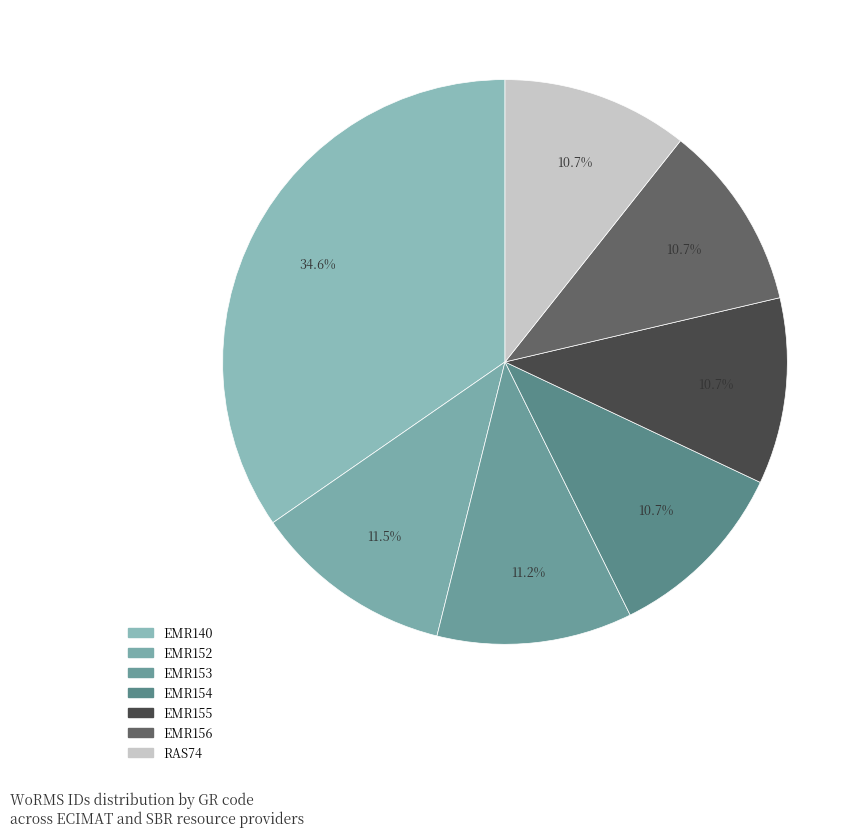

Do RAS74 and EMR153 together represent more than half of the pie?

No